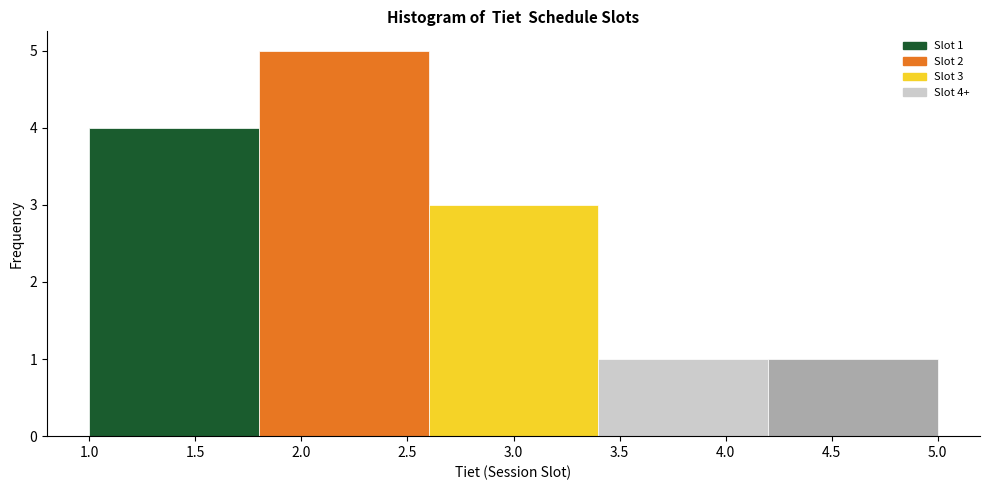

Which range on the x-axis has the tallest bar?

1.8 to 2.6